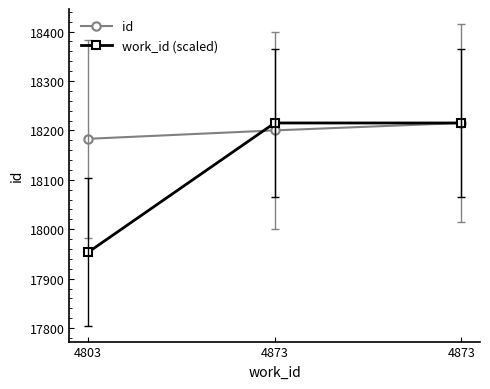

What is the smallest value displayed?

17953.3